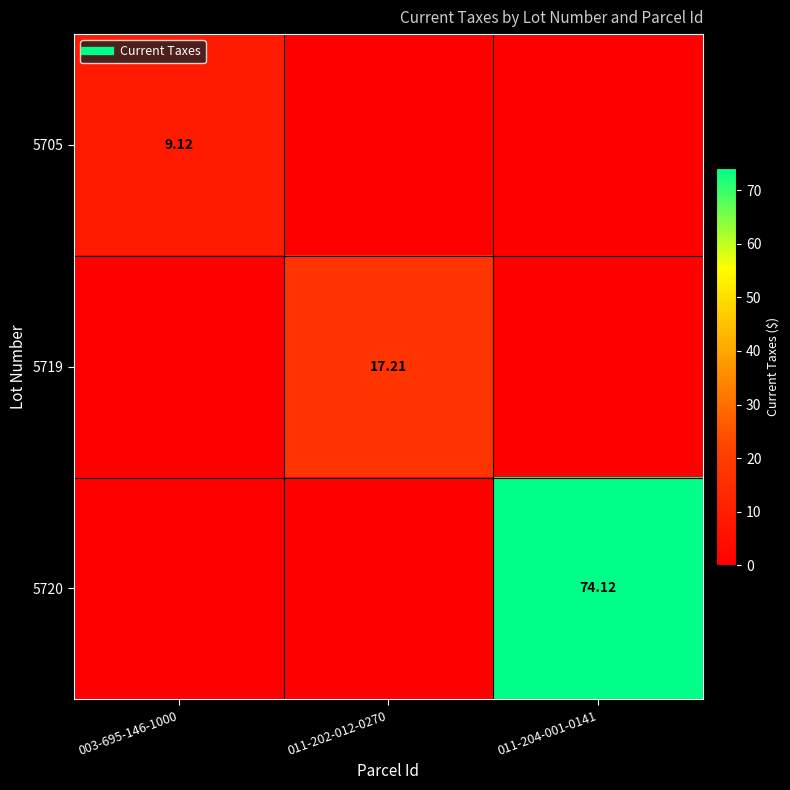

How many series are shown in this chart?

3